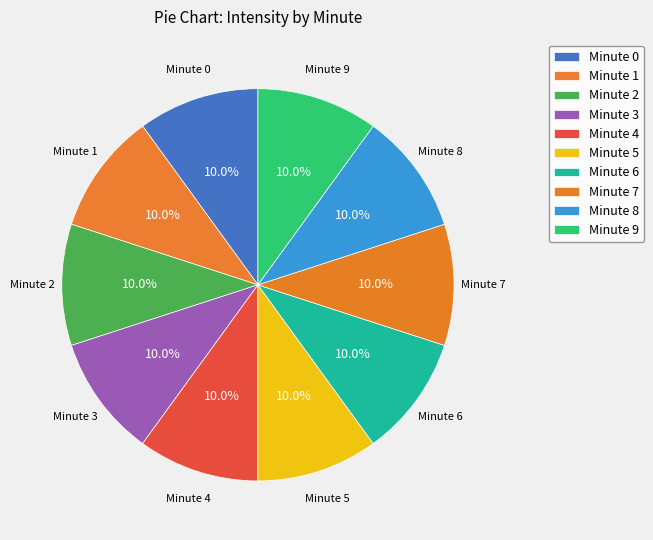

To the nearest percent, what portion does Minute 4 represent?

10%